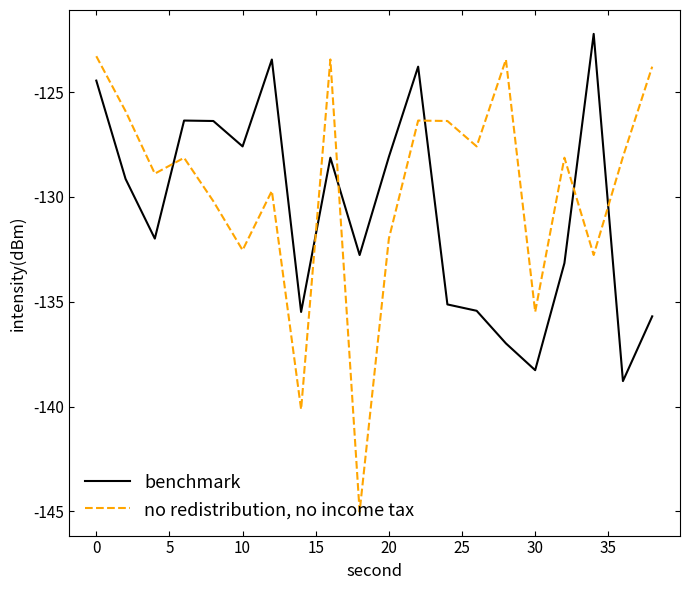

Which series has the largest total across all categories?

no redistribution, no income tax